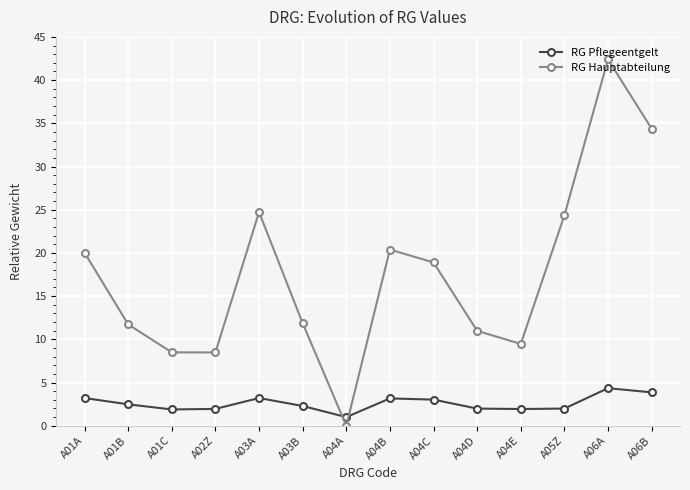

At which label does RG Pflegeentgelt reach its minimum?

A04A